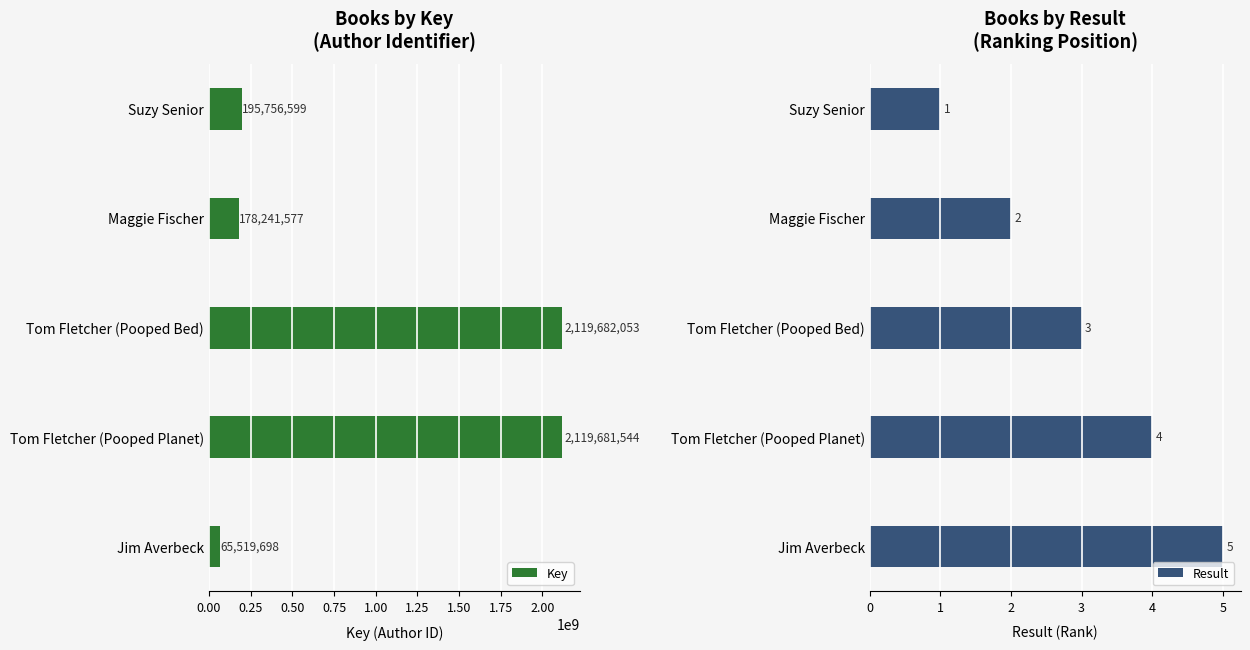

What is the difference between the maximum and second lowest values in the Result series?

3